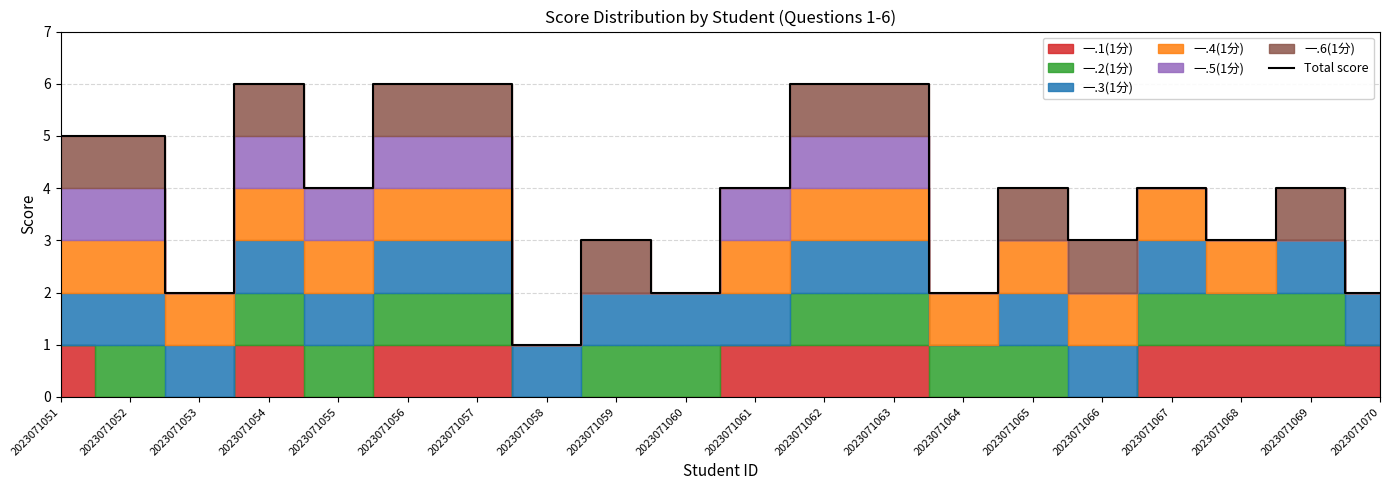

The chart shows a value of 2 at 2023071060. True or false?

True